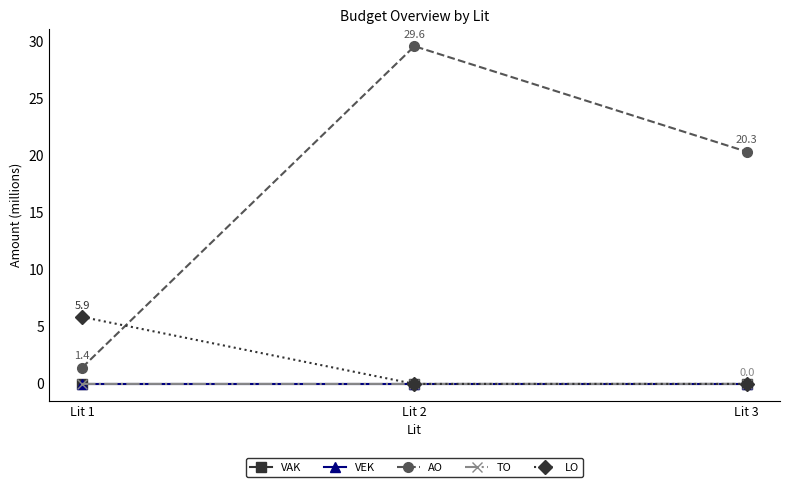

Does the chart have visible grid lines?

No